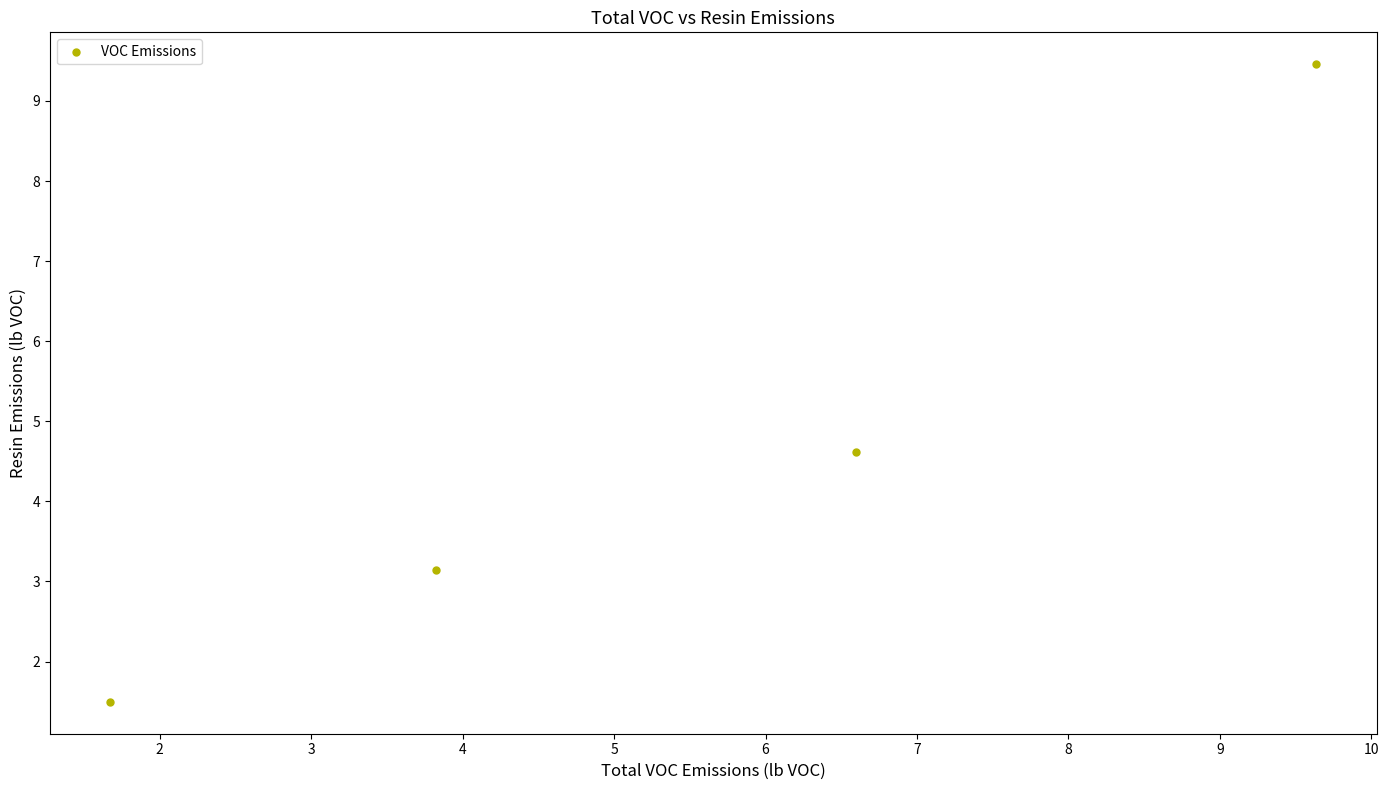

What Y value in the scatter plot is closest to 5?

4.6